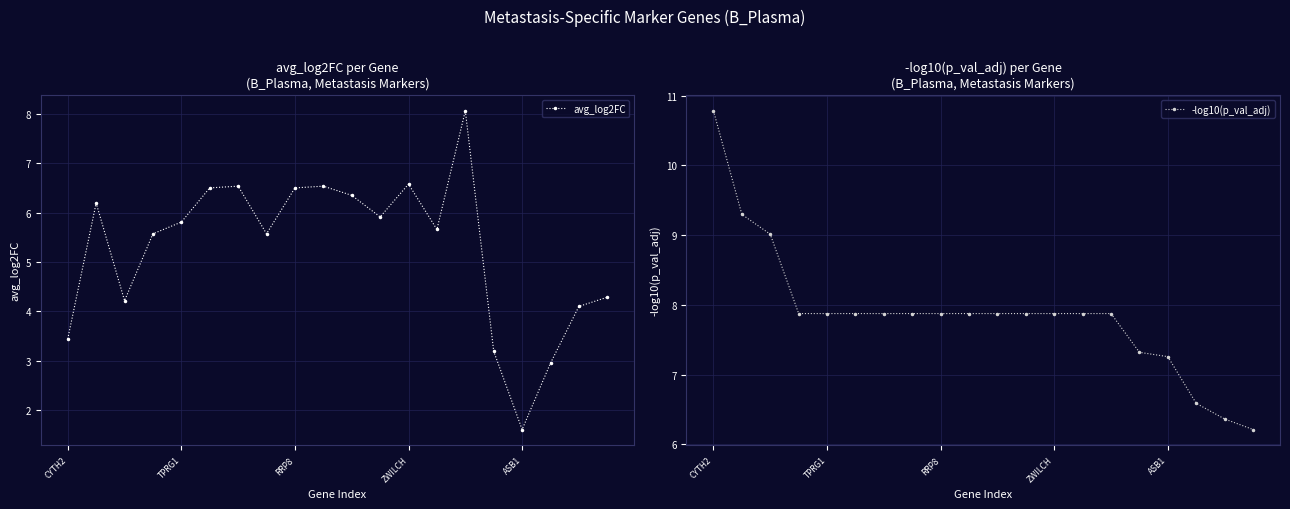

What is the sum of the -log10(p_val_adj) values at 17 and 5?

14.5